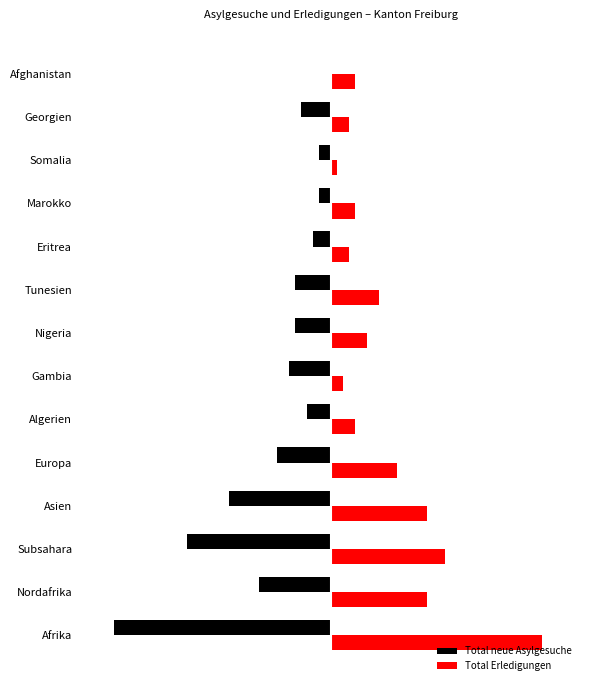

What are all the series names shown in the legend?

Total neue Asylgesuche, Total Erledigungen